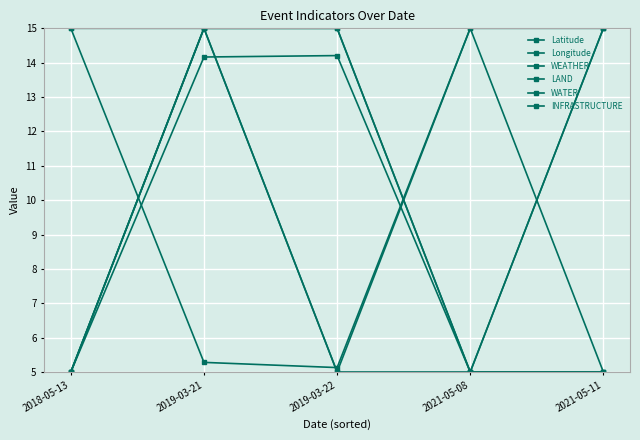

At how many categories does at least one series exceed 14?

5